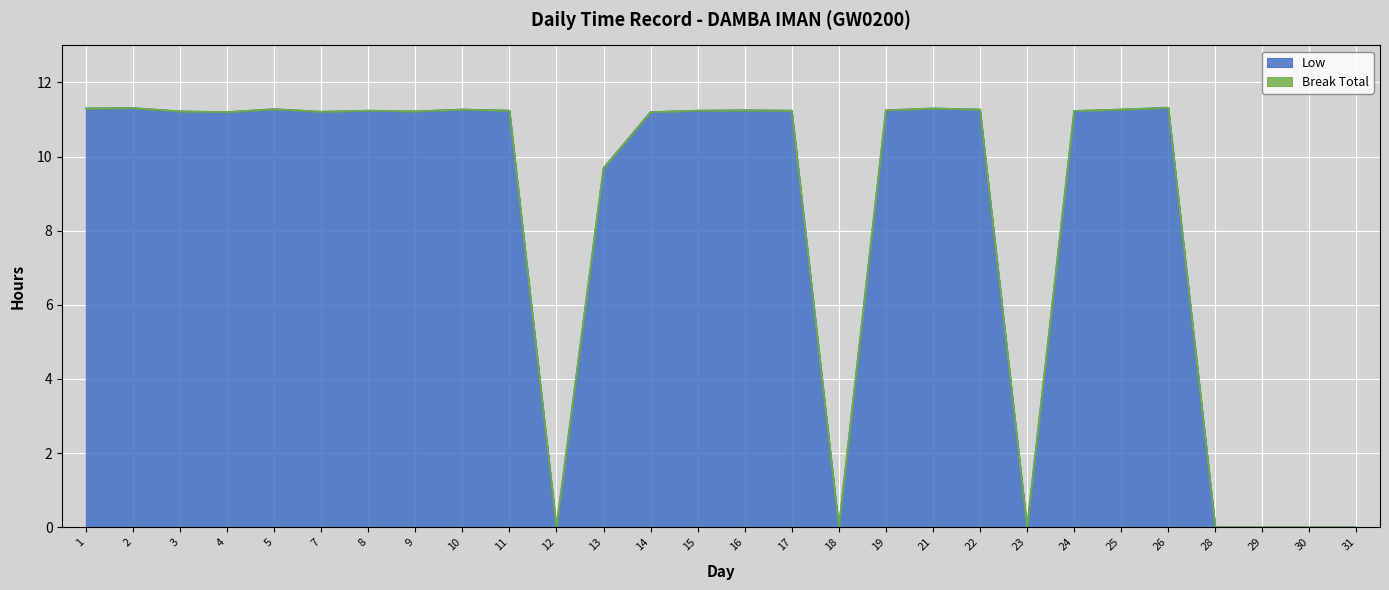

How many points are lower than both their immediate neighbors (excluding endpoints)?

6